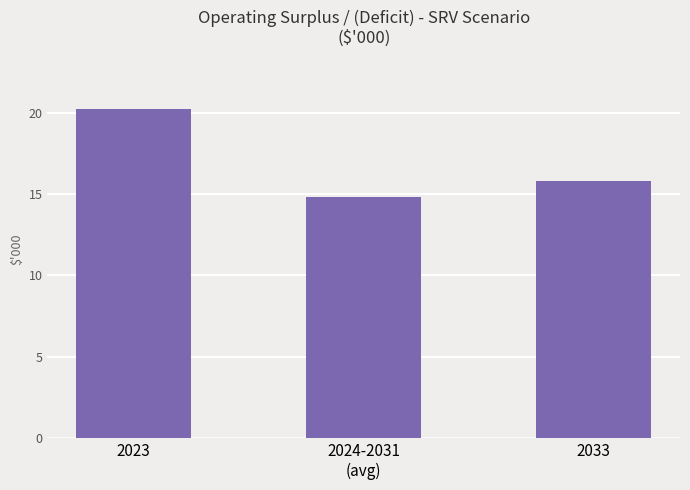

Reading right to left, extract all data points from this chart.

2033=15779	2024-2031
(avg)=14826	2023=20224